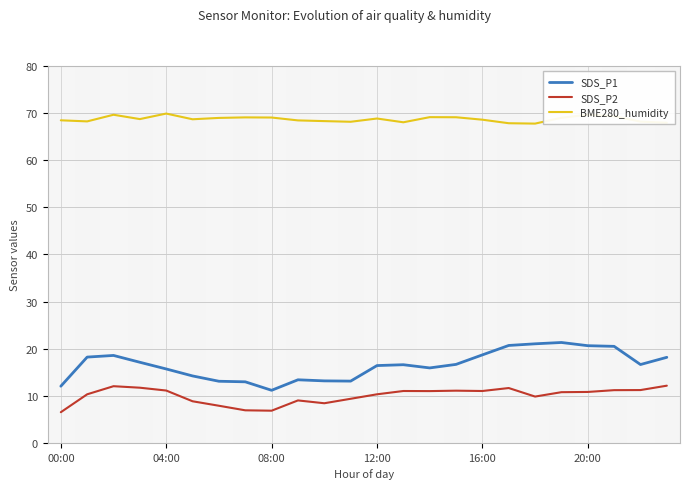

How many lines are shown in the chart?

3